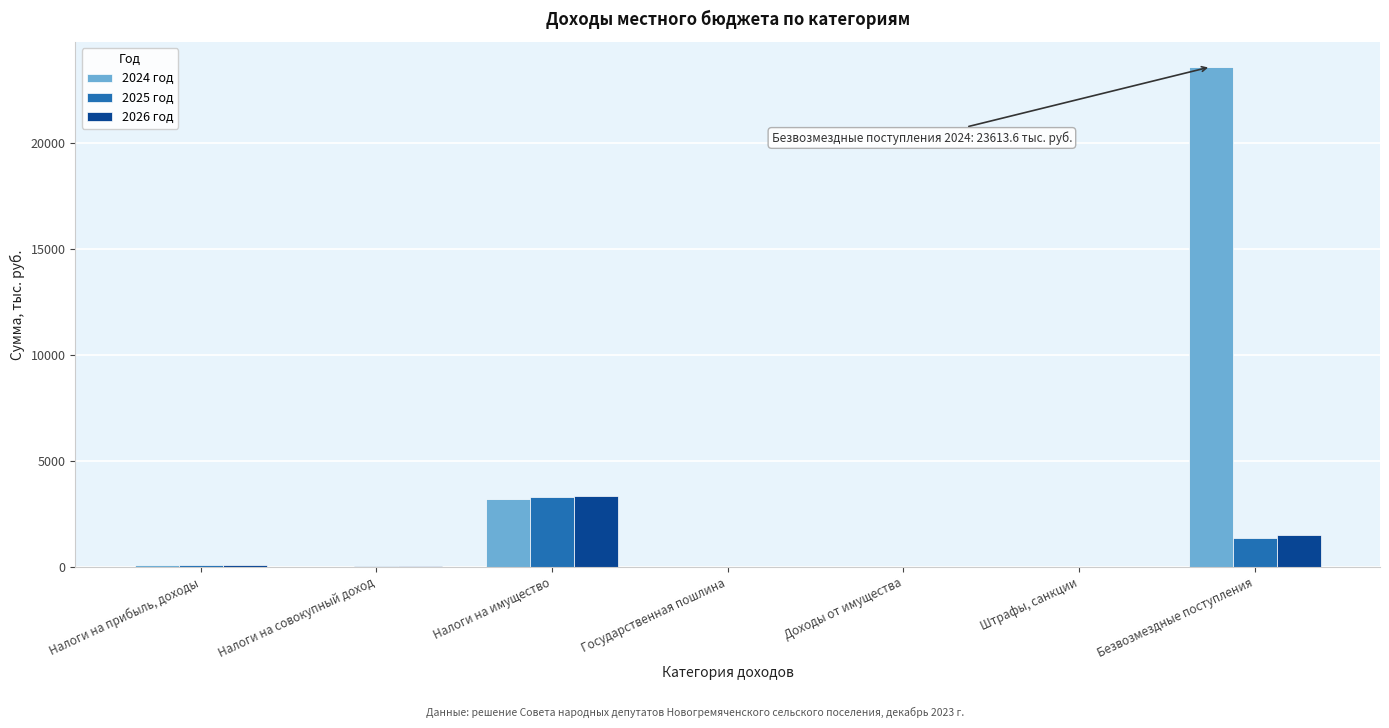

At which category does the chart reach its peak across all series?

Безвозмездные поступления